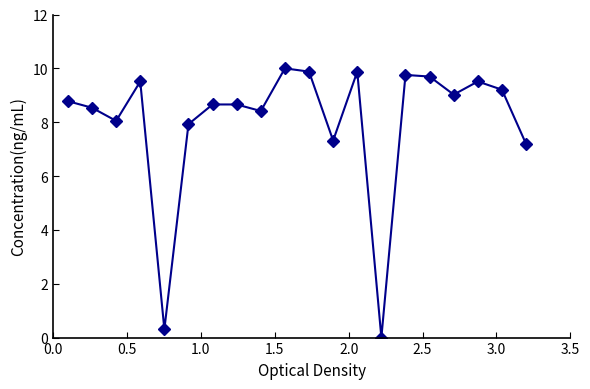

How many points are lower than both their immediate neighbors (excluding endpoints)?

6